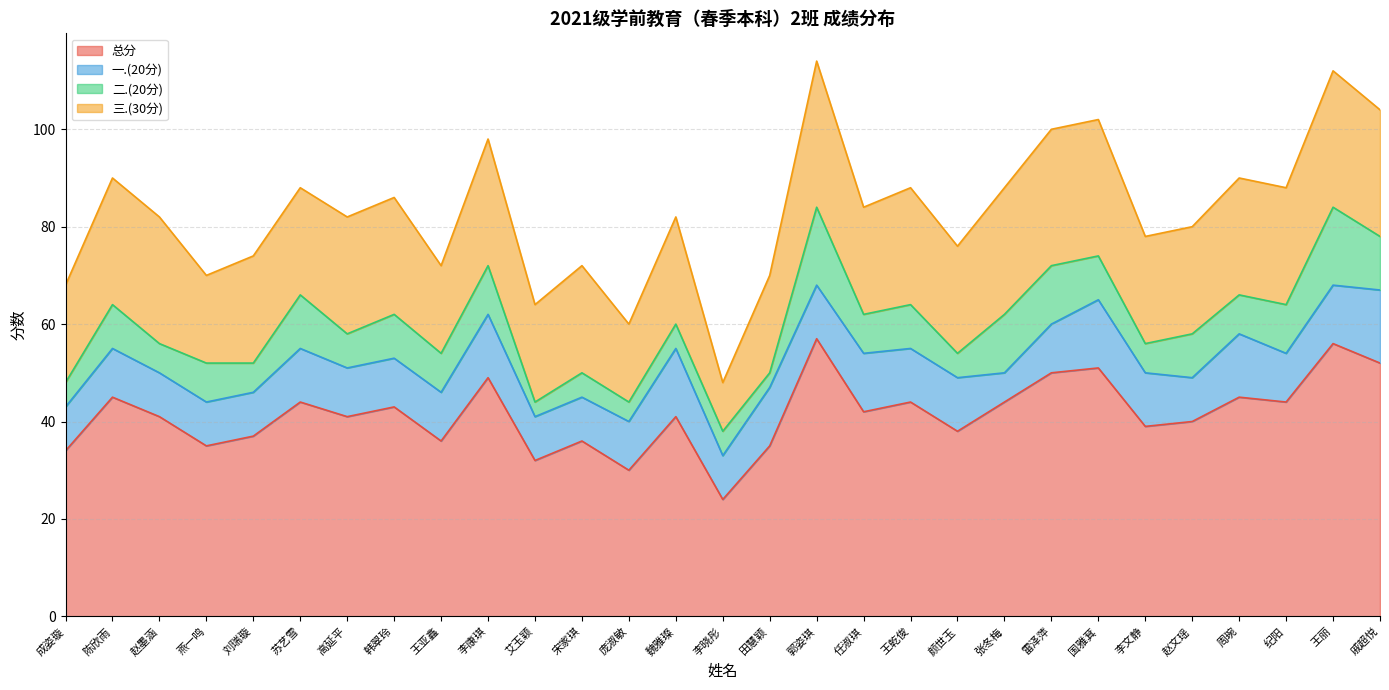

Count the number of categories in the chart.

29